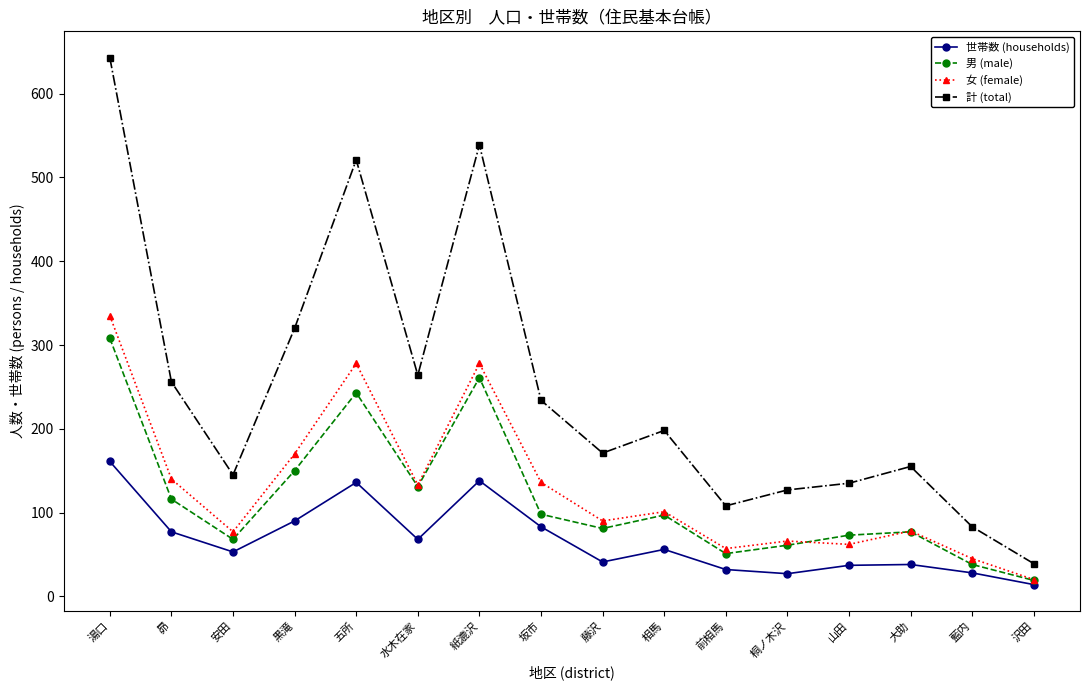

True or false: 世帯数 (households) and 計 (total) intersect in this chart.

False